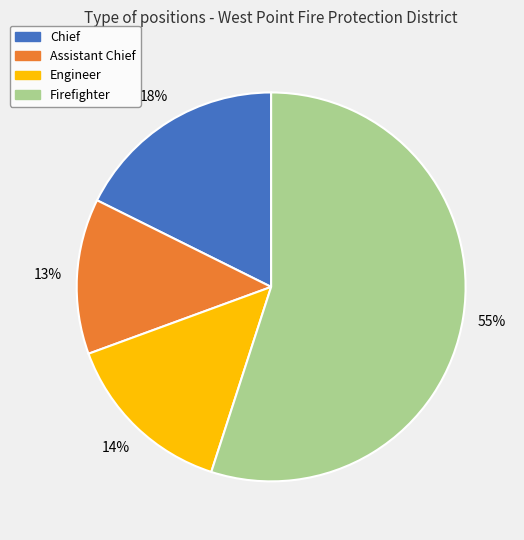

To the nearest percent, what is the difference between the largest and smallest slice percentages?

42%